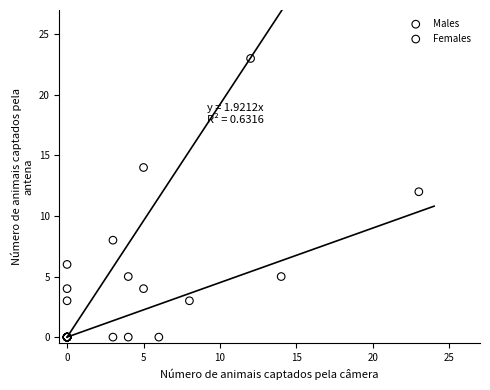

Which series contains the highest Y value?

Males